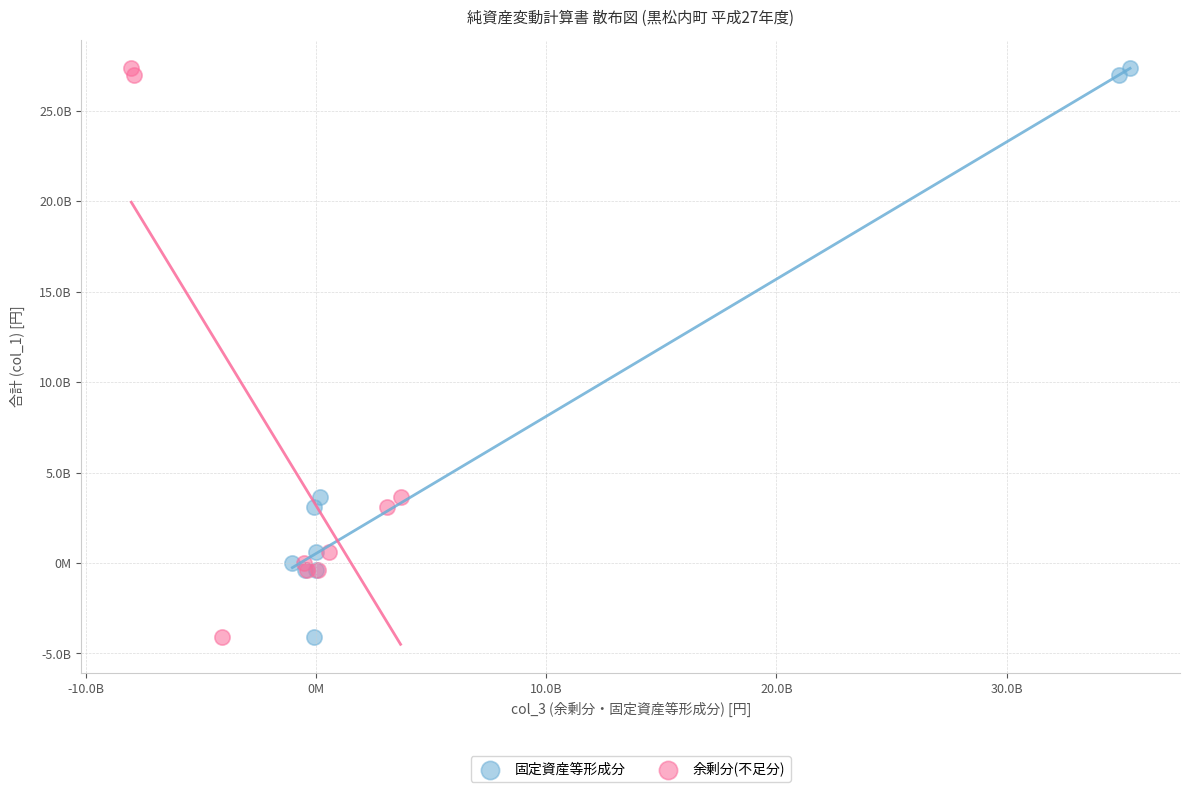

What are all the series names shown in the legend?

固定資産等形成分, 余剰分(不足分)